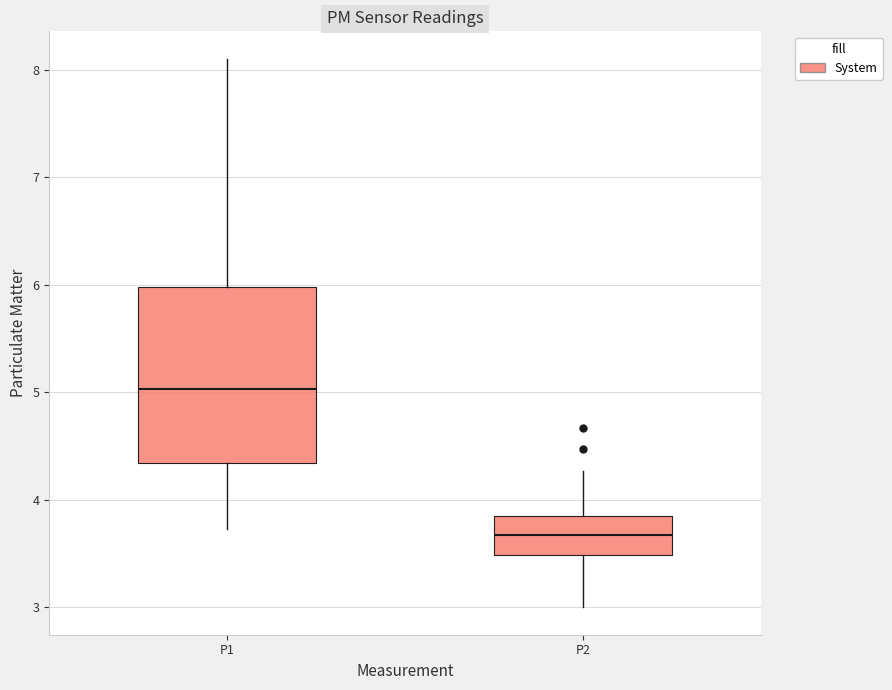

Which box has the highest median line?

P1